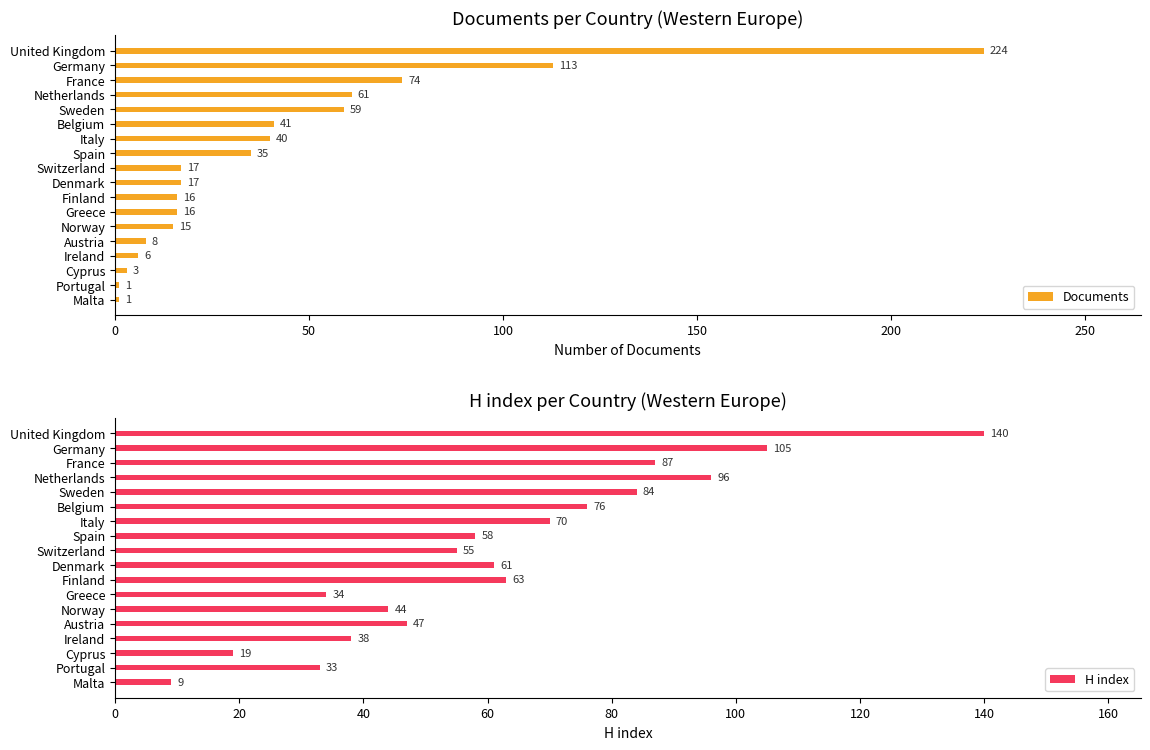

What value does the H index series have at Ireland?

38